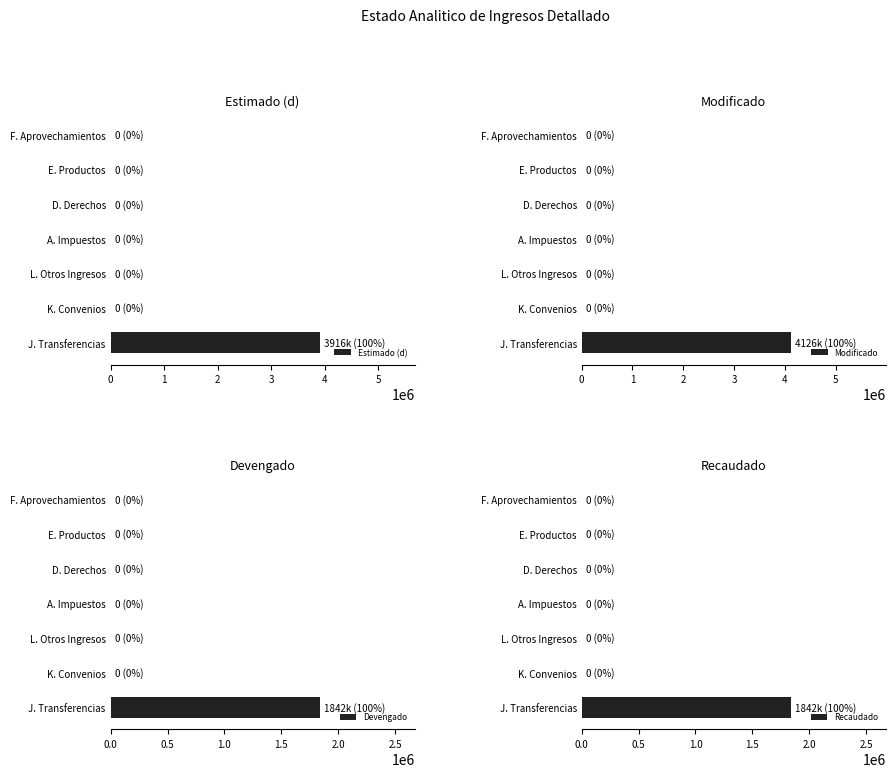

Is it true that Estimado (d) equals 2372684.4 at K. Convenios?

False